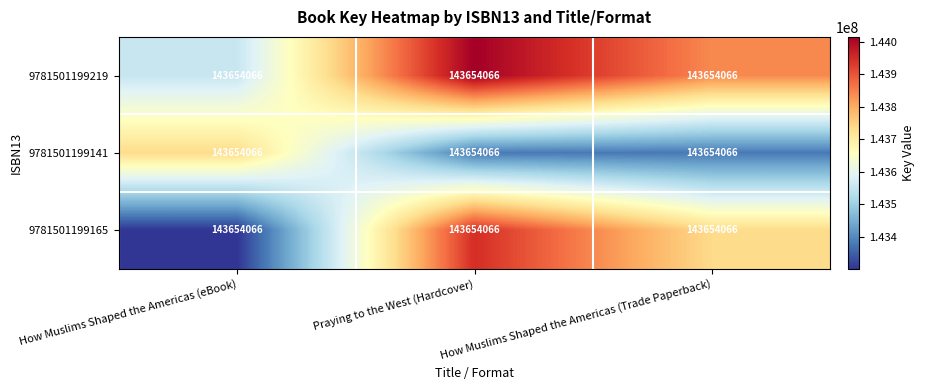

Rank the series by their average value, from lowest to highest.

9781501199141, 9781501199165, 9781501199219